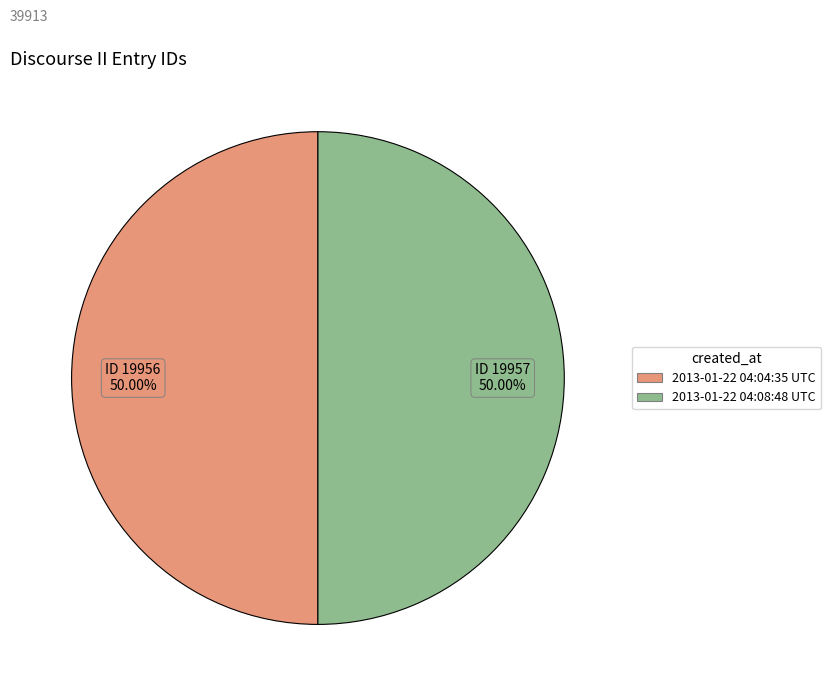

To the nearest percent, what is the combined percentage of 2013-01-22 04:08:48 UTC and 2013-01-22 04:04:35 UTC?

100%